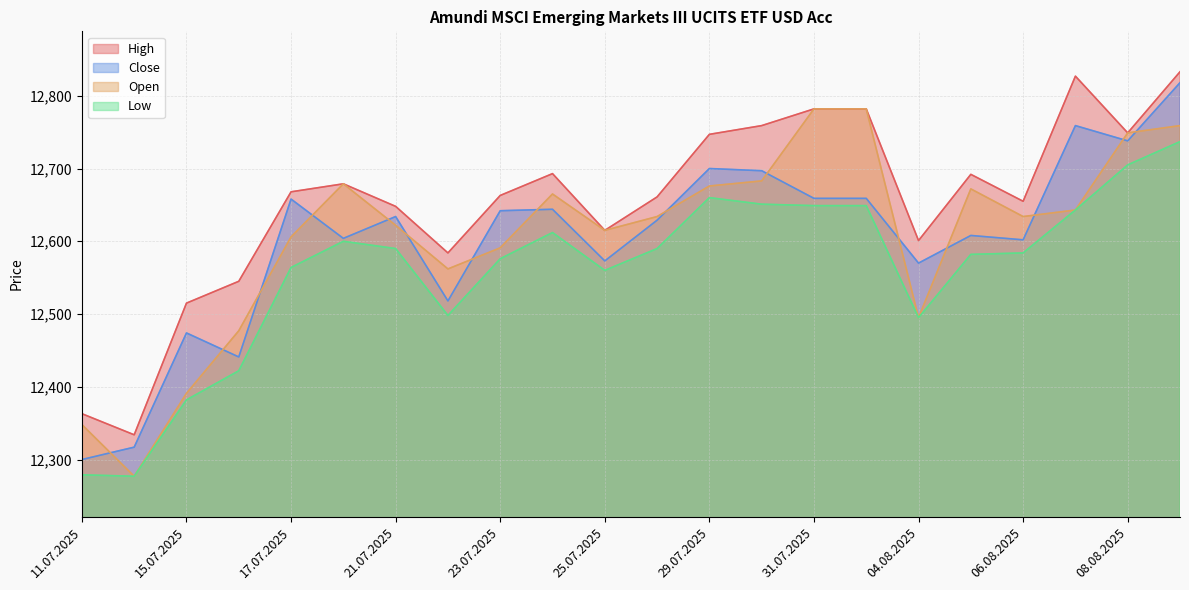

Which category has the highest value across all series?

11.08.2025